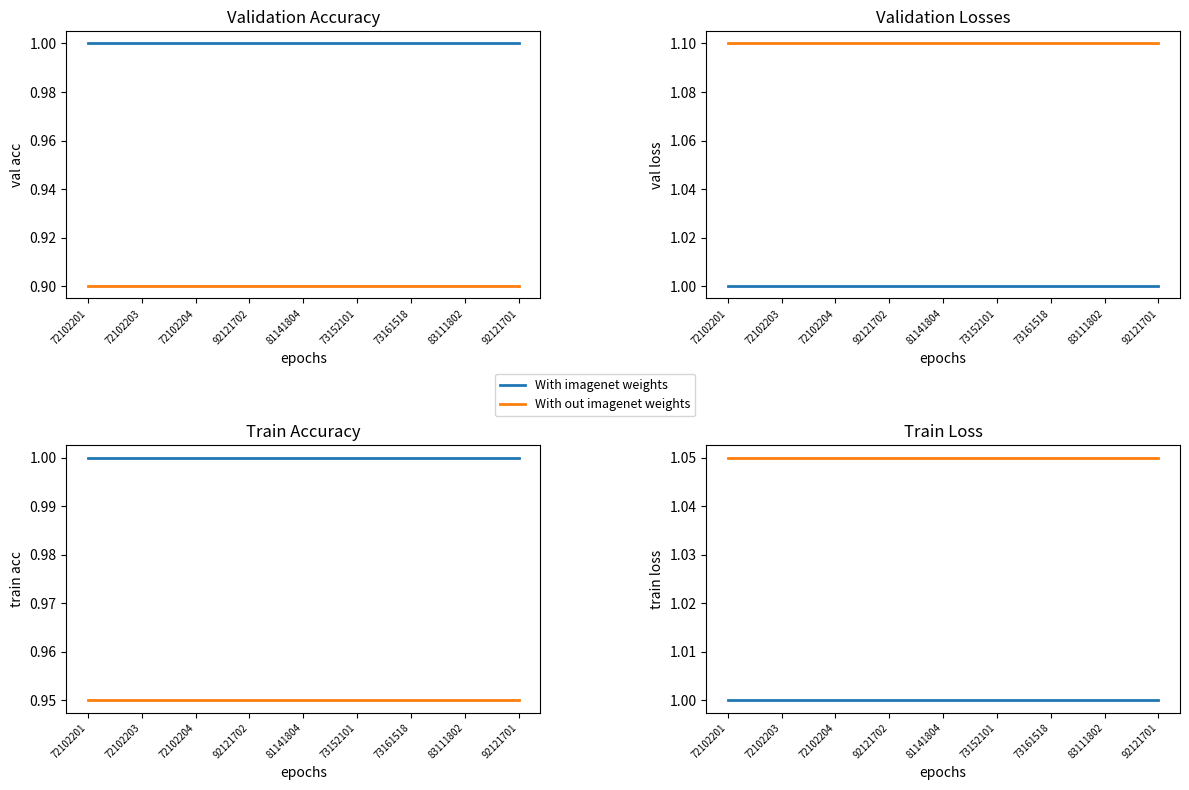

How many categories are shown in the chart?

9